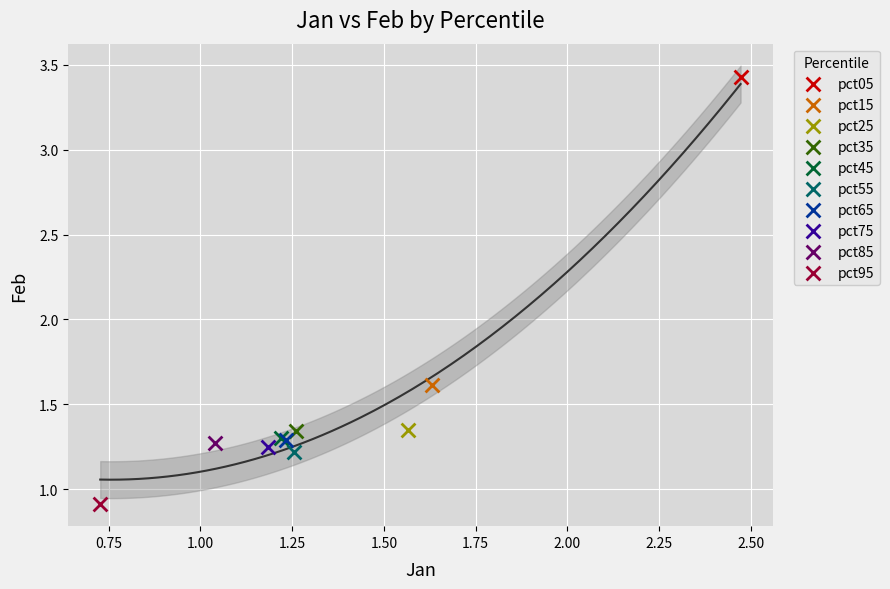

What are all the series names shown in the legend?

pct05, pct15, pct25, pct35, pct45, pct55, pct65, pct75, pct85, pct95